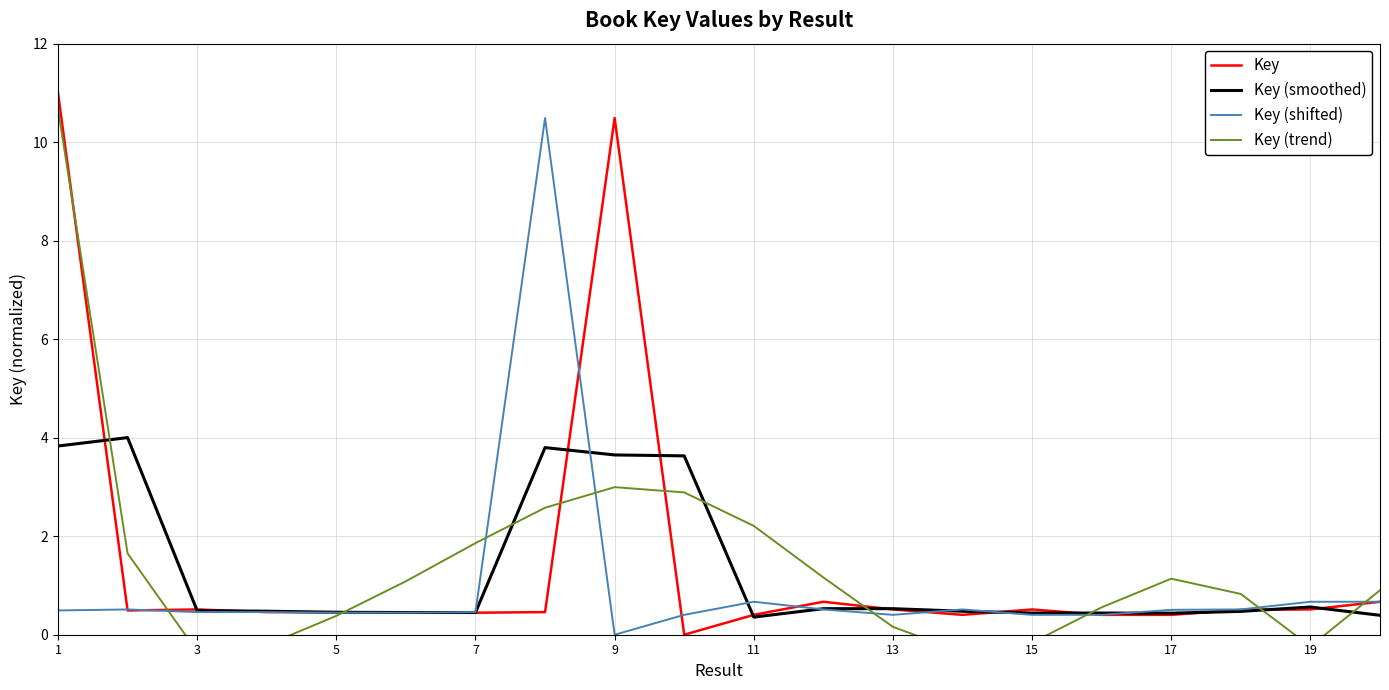

What is the minimum value for Key (smoothed)?

0.4